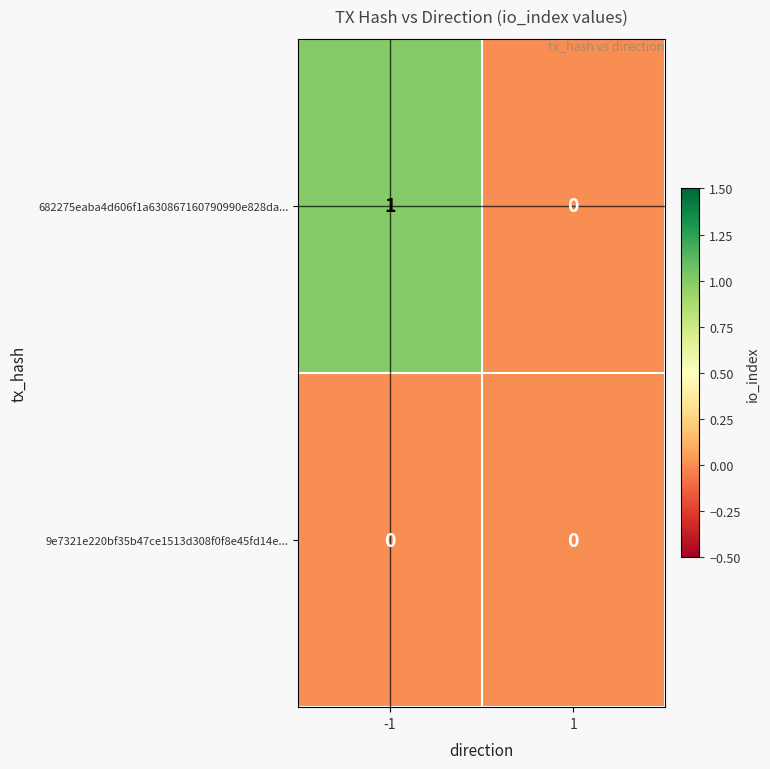

What is the spread (max minus min) of values at -1?

1